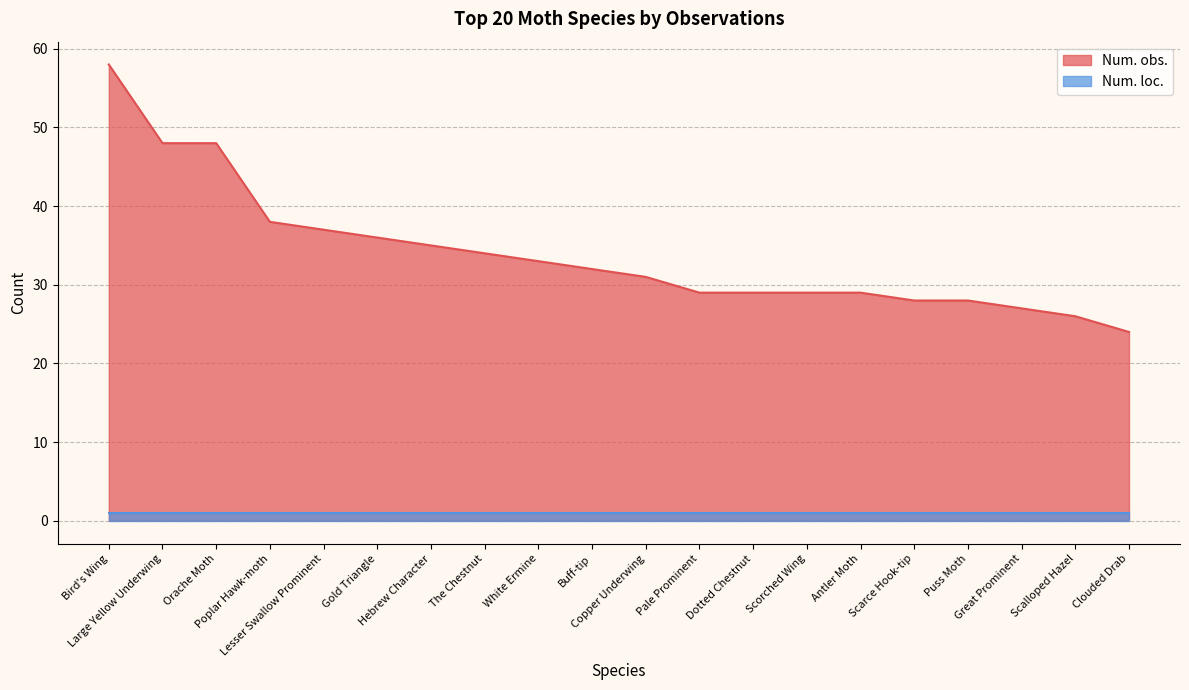

List the labels in order of value, smallest first.

Clouded Drab, Scalloped Hazel, Great Prominent, Scarce Hook-tip, Puss Moth, Pale Prominent, Dotted Chestnut, Scorched Wing, Antler Moth, Copper Underwing, Buff-tip, White Ermine, The Chestnut, Hebrew Character, Gold Triangle, Lesser Swallow Prominent, Poplar Hawk-moth, Large Yellow Underwing, Orache Moth, Bird's Wing